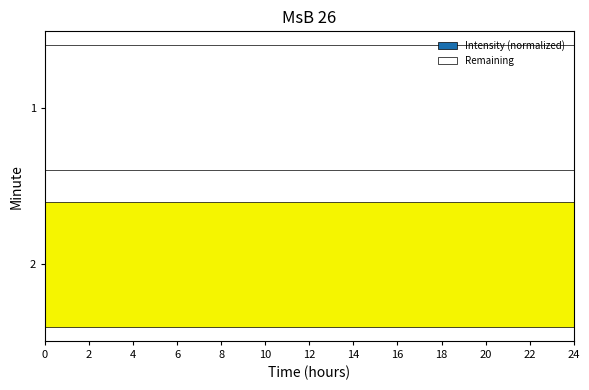

What is the highest value of the Intensity (normalized) series?

24